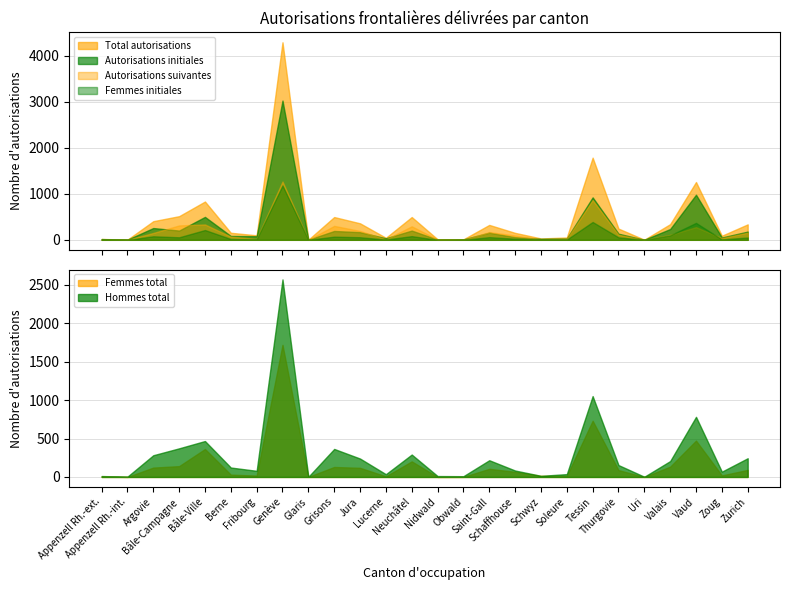

True or false: Femmes total and Hommes total cross at least once.

False